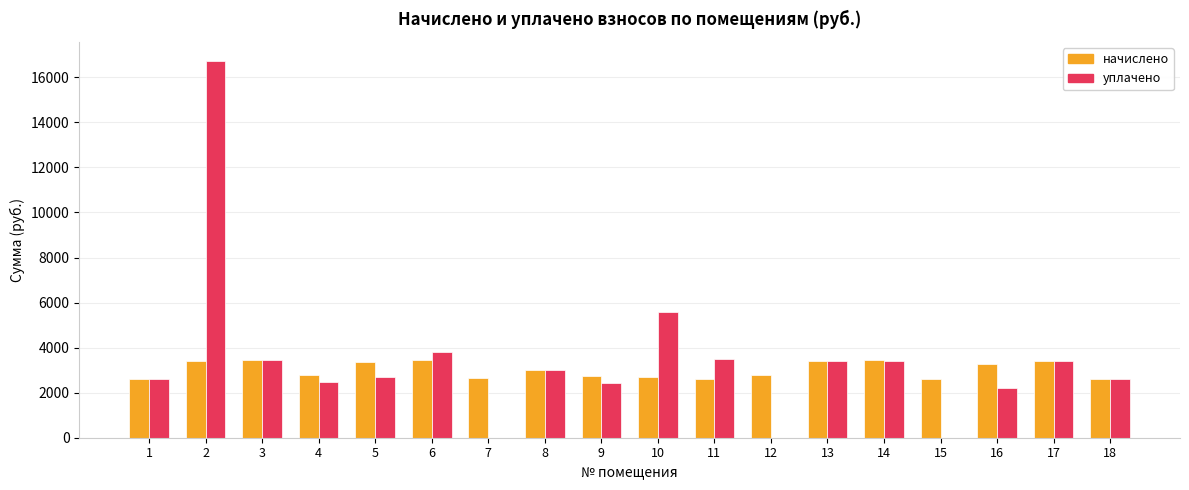

Is the value of начислено at 18 greater than the value of уплачено at 10?

No